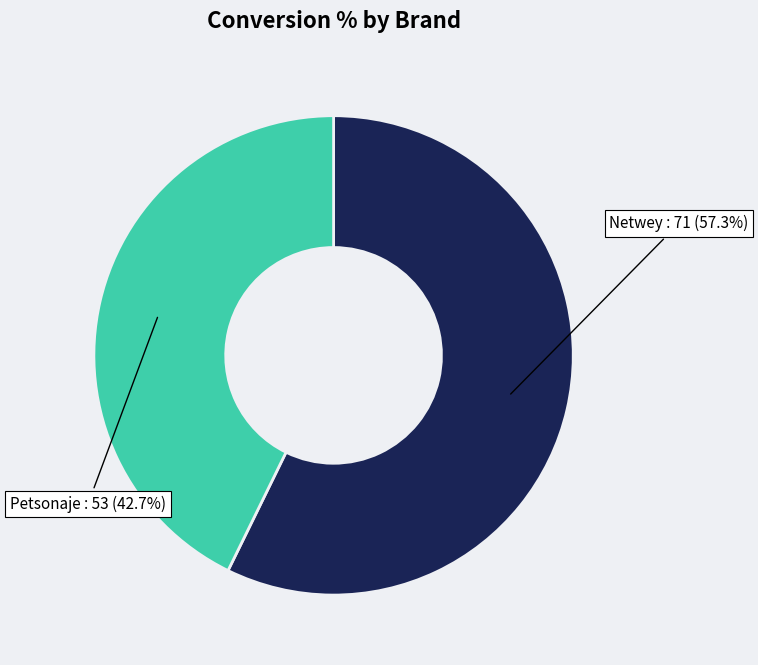

To the nearest percent, what is the average slice percentage?

50%